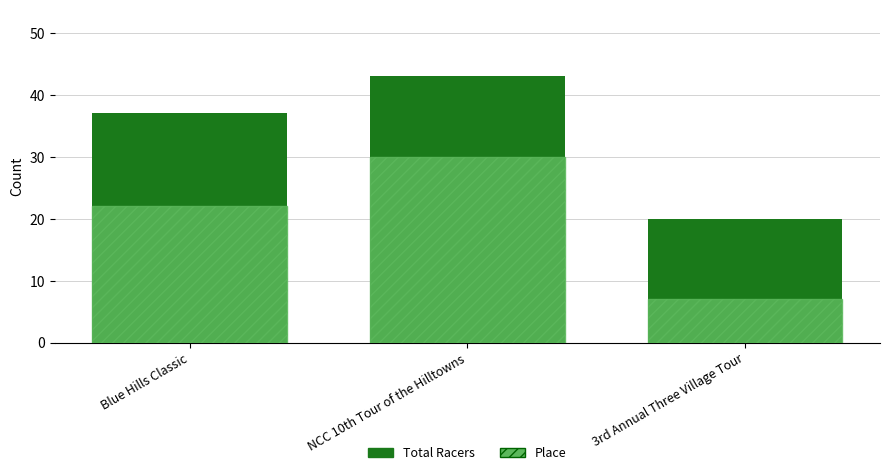

Are the bars horizontal?

No